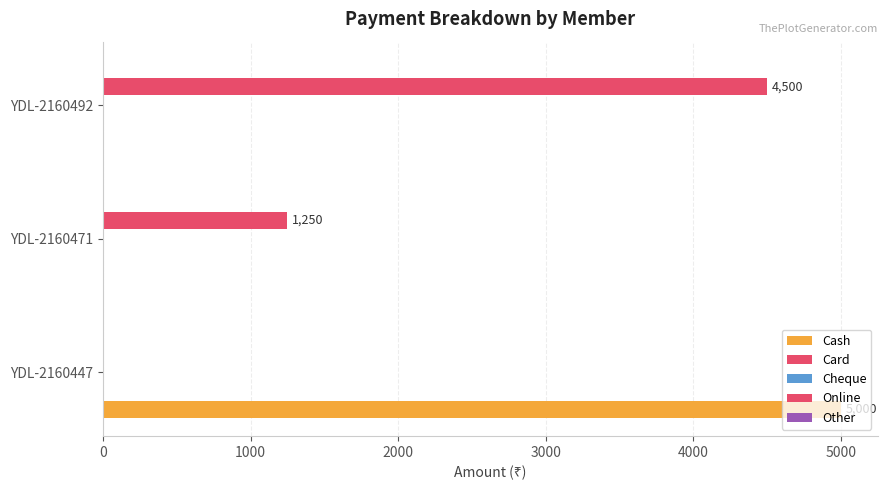

Which series has the widest spread of values?

Cash